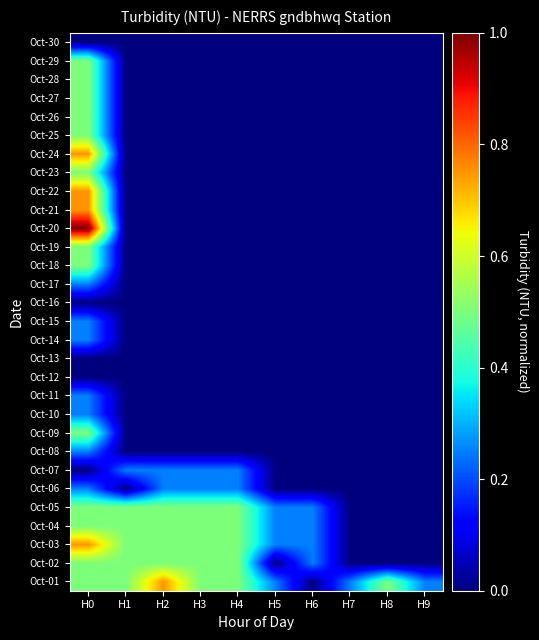

Reading left to right, extract all data points from this chart.

Oct-01: H0=0.5	H1=0.5	H2=0.8	H3=0.5	H4=0.5	H5=0.2	H6=0.0	H7=0.2	H8=0.5	H9=0.2
Oct-02: H0=0.5	H1=0.5	H2=0.5	H3=0.5	H4=0.5	H5=0.0	H6=0.2	H7=0.0	H8=0.0	H9=0.0
Oct-03: H0=0.8	H1=0.5	H2=0.5	H3=0.5	H4=0.5	H5=0.2	H6=0.2	H7=0.0	H8=0.0	H9=0.0
Oct-04: H0=0.5	H1=0.5	H2=0.5	H3=0.5	H4=0.5	H5=0.2	H6=0.2	H7=0.0	H8=0.0	H9=0.0
Oct-05: H0=0.5	H1=0.5	H2=0.5	H3=0.5	H4=0.5	H5=0.2	H6=0.2	H7=0.0	H8=0.0	H9=0.0
Oct-06: H0=0.2	H1=0.0	H2=0.2	H3=0.2	H4=0.2	H5=0.0	H6=0.0	H7=0.0	H8=0.0	H9=0.0
Oct-07: H0=0.0	H1=0.2	H2=0.2	H3=0.2	H4=0.2	H5=0.0	H6=0.0	H7=0.0	H8=0.0	H9=0.0
Oct-08: H0=0.2	H1=0.0	H2=0.0	H3=0.0	H4=0.0	H5=0.0	H6=0.0	H7=0.0	H8=0.0	H9=0.0
Oct-09: H0=0.5	H1=0.0	H2=0.0	H3=0.0	H4=0.0	H5=0.0	H6=0.0	H7=0.0	H8=0.0	H9=0.0
Oct-10: H0=0.2	H1=0.0	H2=0.0	H3=0.0	H4=0.0	H5=0.0	H6=0.0	H7=0.0	H8=0.0	H9=0.0
Oct-11: H0=0.2	H1=0.0	H2=0.0	H3=0.0	H4=0.0	H5=0.0	H6=0.0	H7=0.0	H8=0.0	H9=0.0
Oct-12: H0=0.0	H1=0.0	H2=0.0	H3=0.0	H4=0.0	H5=0.0	H6=0.0	H7=0.0	H8=0.0	H9=0.0
Oct-13: H0=0.0	H1=0.0	H2=0.0	H3=0.0	H4=0.0	H5=0.0	H6=0.0	H7=0.0	H8=0.0	H9=0.0
Oct-14: H0=0.2	H1=0.0	H2=0.0	H3=0.0	H4=0.0	H5=0.0	H6=0.0	H7=0.0	H8=0.0	H9=0.0
Oct-15: H0=0.2	H1=0.0	H2=0.0	H3=0.0	H4=0.0	H5=0.0	H6=0.0	H7=0.0	H8=0.0	H9=0.0
Oct-16: H0=0.0	H1=0.0	H2=0.0	H3=0.0	H4=0.0	H5=0.0	H6=0.0	H7=0.0	H8=0.0	H9=0.0
Oct-17: H0=0.2	H1=0.0	H2=0.0	H3=0.0	H4=0.0	H5=0.0	H6=0.0	H7=0.0	H8=0.0	H9=0.0
Oct-18: H0=0.5	H1=0.0	H2=0.0	H3=0.0	H4=0.0	H5=0.0	H6=0.0	H7=0.0	H8=0.0	H9=0.0
Oct-19: H0=0.5	H1=0.0	H2=0.0	H3=0.0	H4=0.0	H5=0.0	H6=0.0	H7=0.0	H8=0.0	H9=0.0
Oct-20: H0=1.0	H1=0.0	H2=0.0	H3=0.0	H4=0.0	H5=0.0	H6=0.0	H7=0.0	H8=0.0	H9=0.0
Oct-21: H0=0.8	H1=0.0	H2=0.0	H3=0.0	H4=0.0	H5=0.0	H6=0.0	H7=0.0	H8=0.0	H9=0.0
Oct-22: H0=0.8	H1=0.0	H2=0.0	H3=0.0	H4=0.0	H5=0.0	H6=0.0	H7=0.0	H8=0.0	H9=0.0
Oct-23: H0=0.5	H1=0.0	H2=0.0	H3=0.0	H4=0.0	H5=0.0	H6=0.0	H7=0.0	H8=0.0	H9=0.0
Oct-24: H0=0.8	H1=0.0	H2=0.0	H3=0.0	H4=0.0	H5=0.0	H6=0.0	H7=0.0	H8=0.0	H9=0.0
Oct-25: H0=0.5	H1=0.0	H2=0.0	H3=0.0	H4=0.0	H5=0.0	H6=0.0	H7=0.0	H8=0.0	H9=0.0
Oct-26: H0=0.5	H1=0.0	H2=0.0	H3=0.0	H4=0.0	H5=0.0	H6=0.0	H7=0.0	H8=0.0	H9=0.0
Oct-27: H0=0.5	H1=0.0	H2=0.0	H3=0.0	H4=0.0	H5=0.0	H6=0.0	H7=0.0	H8=0.0	H9=0.0
Oct-28: H0=0.5	H1=0.0	H2=0.0	H3=0.0	H4=0.0	H5=0.0	H6=0.0	H7=0.0	H8=0.0	H9=0.0
Oct-29: H0=0.5	H1=0.0	H2=0.0	H3=0.0	H4=0.0	H5=0.0	H6=0.0	H7=0.0	H8=0.0	H9=0.0
Oct-30: H0=0.0	H1=0.0	H2=0.0	H3=0.0	H4=0.0	H5=0.0	H6=0.0	H7=0.0	H8=0.0	H9=0.0